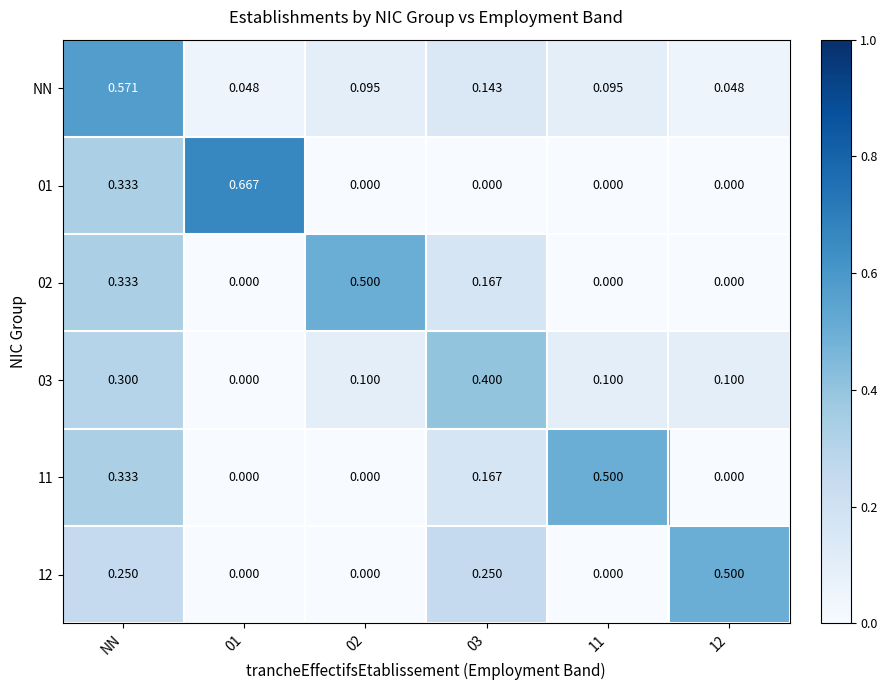

Reading right to left, transcribe all the data shown in this chart.

NN: 12=0.0	11=0.1	03=0.1	02=0.1	01=0.0	NN=0.6
01: 12=0.0	11=0.0	03=0.0	02=0.0	01=0.7	NN=0.3
02: 12=0.0	11=0.0	03=0.2	02=0.5	01=0.0	NN=0.3
03: 12=0.1	11=0.1	03=0.4	02=0.1	01=0.0	NN=0.3
11: 12=0.0	11=0.5	03=0.2	02=0.0	01=0.0	NN=0.3
12: 12=0.5	11=0.0	03=0.2	02=0.0	01=0.0	NN=0.2